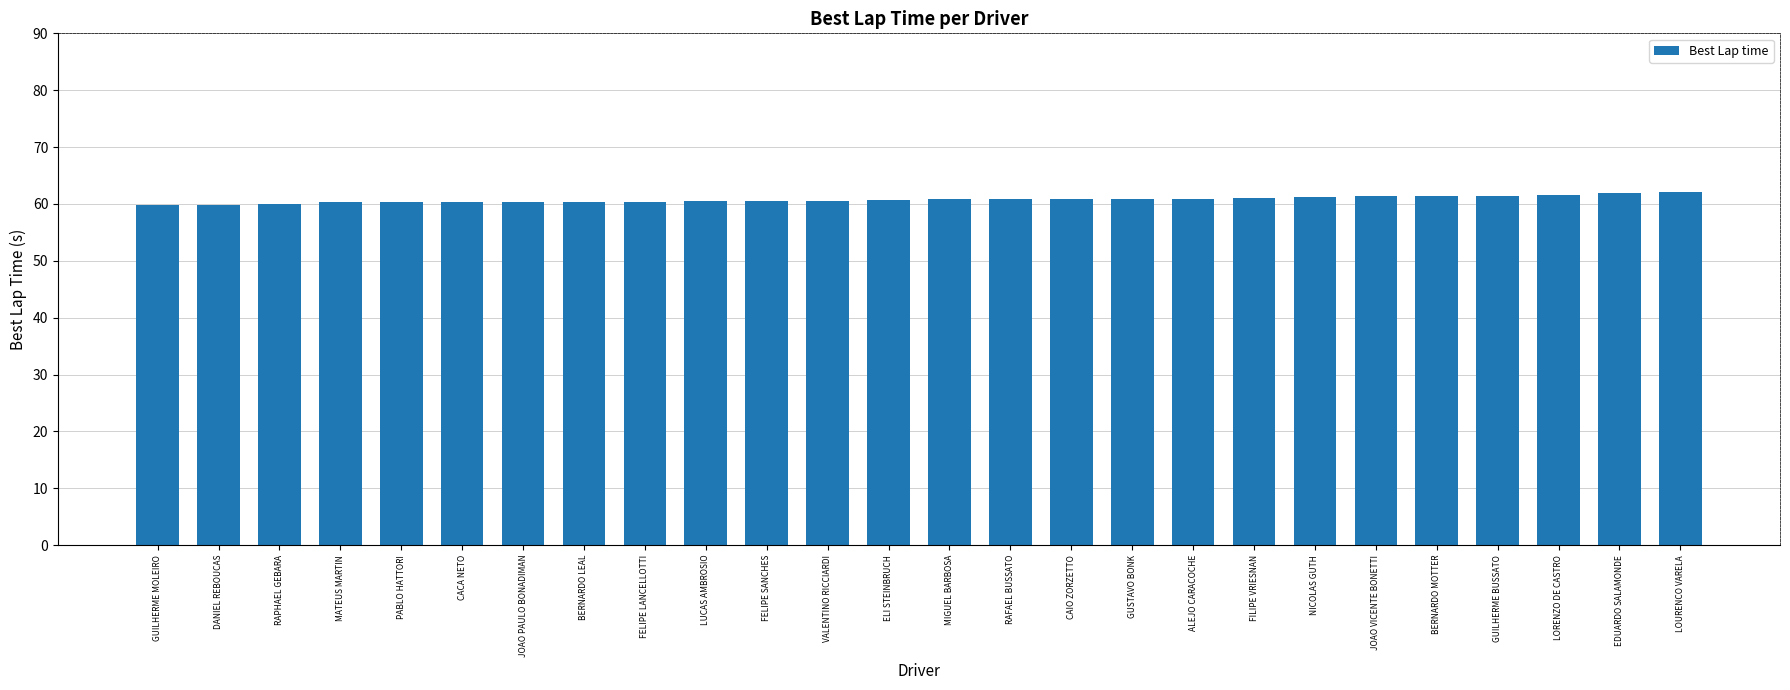

The chart shows a value of 91.4 at JOAO VICENTE BONETTI. True or false?

False